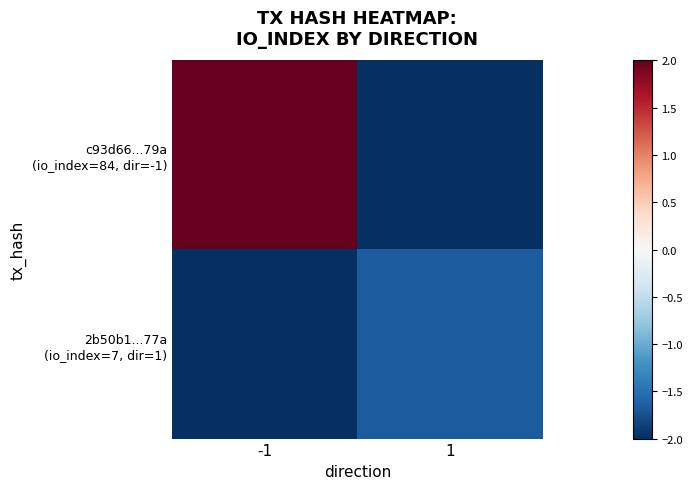

Rank the series by their maximum value, from lowest to highest.

2b50b1...77a (io_index=7, dir=1), c93d66...79a (io_index=84, dir=-1)